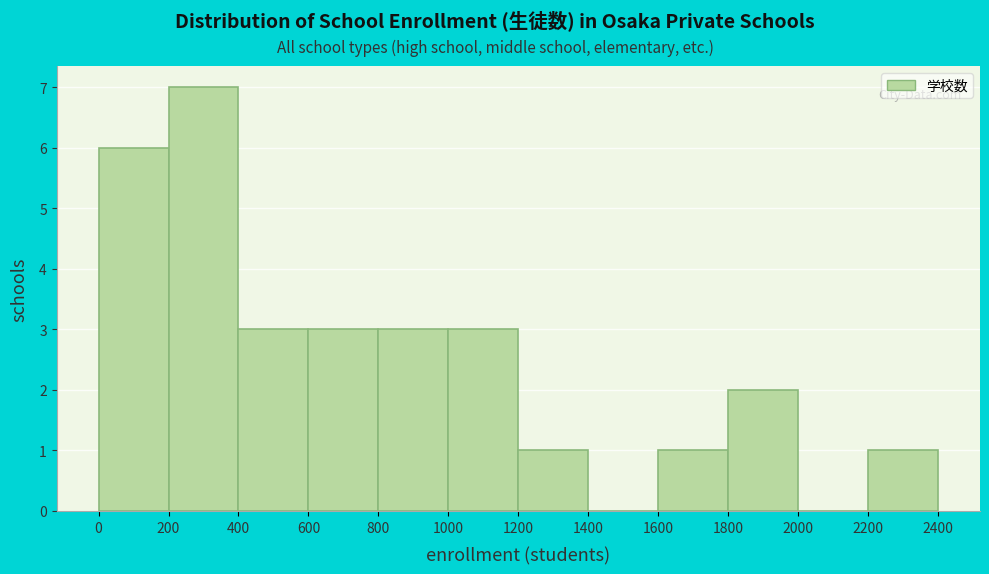

Reading left to right, transcribe this chart: for each bar, give the range it covers on the x-axis and its height. The values are not printed on the chart, so give them approximately, as read against the axis.

0 to 200: 6
200 to 400: 7
400 to 600: 3
600 to 800: 3
800 to 1000: 3
1000 to 1200: 3
1200 to 1400: 1
1400 to 1600: 0
1600 to 1800: 1
1800 to 2000: 2
2000 to 2200: 0
2200 to 2400: 1